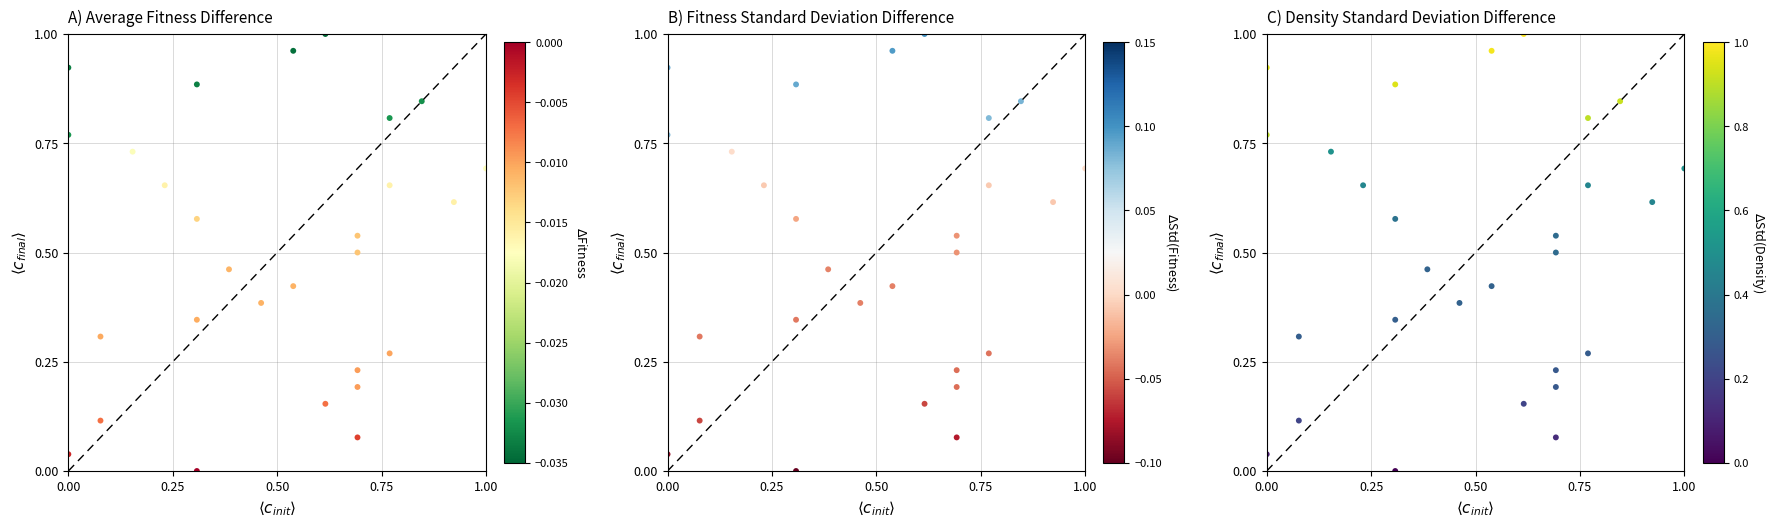

How many values are above zero?

27